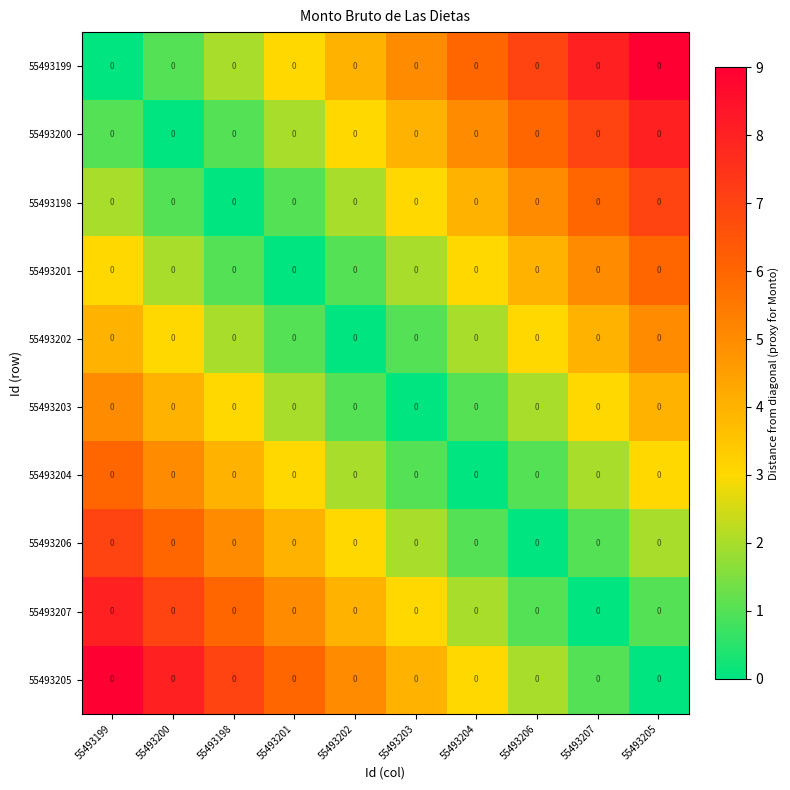

Which series has the largest total across all categories?

55493199